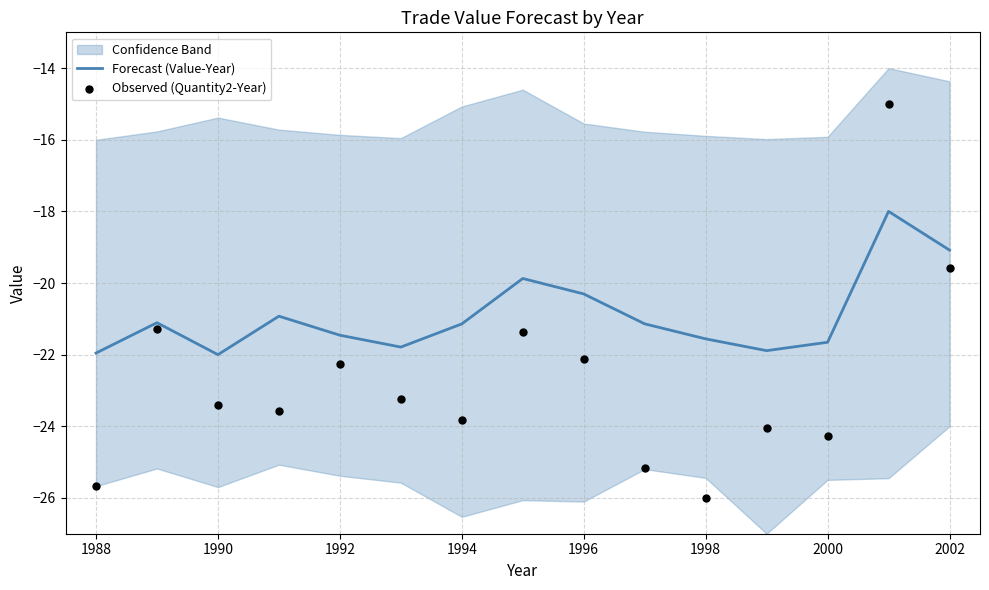

Is it true that Forecast (Value-Year) equals -22.0 at 1990?

True